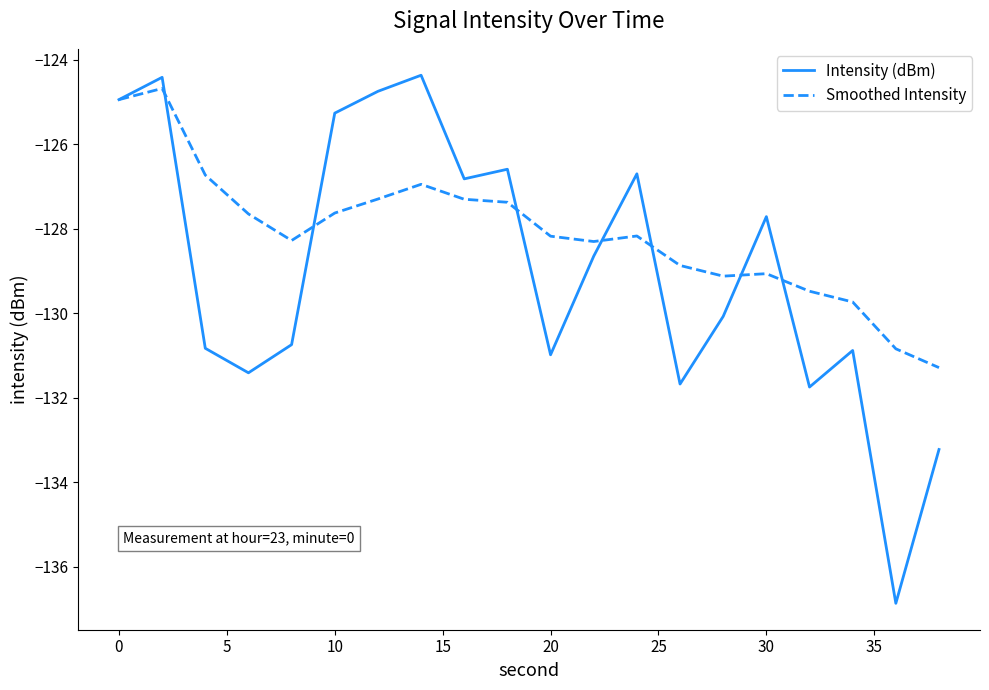

Is this an area chart (filled region under the line)?

No